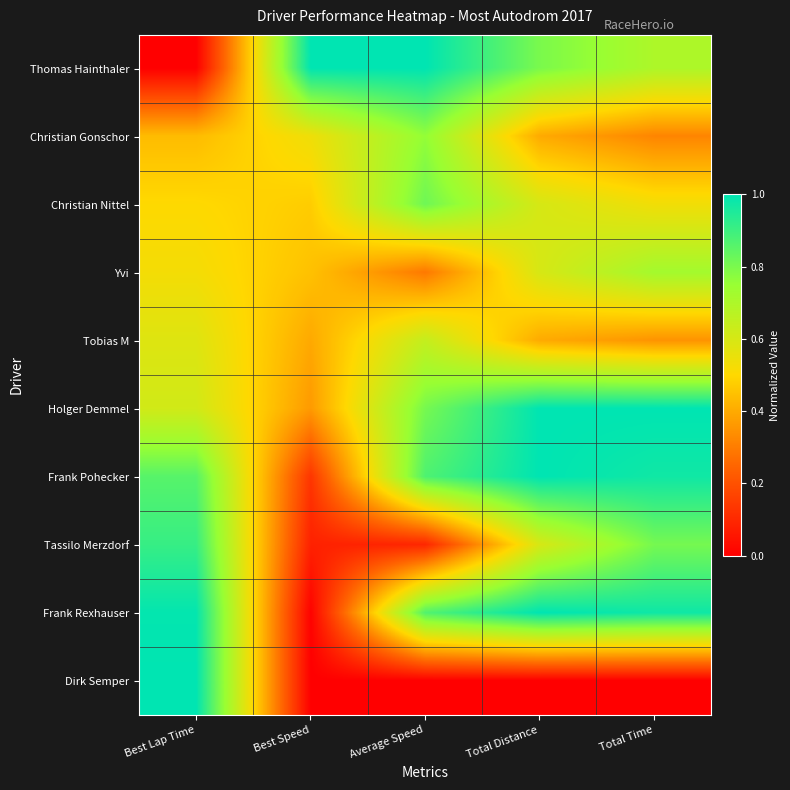

Reading right to left, transcribe all the data shown in this chart.

Thomas Hainthaler: Total Time=0.7	Total Distance=0.8	Average Speed=1.0	Best Speed=1.0	Best Lap Time=0.0
Christian Gonschor: Total Time=0.3	Total Distance=0.4	Average Speed=0.8	Best Speed=0.5	Best Lap Time=0.4
Christian Nittel: Total Time=0.5	Total Distance=0.6	Average Speed=0.8	Best Speed=0.5	Best Lap Time=0.5
Yvi: Total Time=0.7	Total Distance=0.6	Average Speed=0.3	Best Speed=0.4	Best Lap Time=0.5
Tobias M: Total Time=0.4	Total Distance=0.4	Average Speed=0.6	Best Speed=0.4	Best Lap Time=0.6
Holger Demmel: Total Time=1.0	Total Distance=1.0	Average Speed=0.8	Best Speed=0.4	Best Lap Time=0.6
Frank Pohecker: Total Time=1.0	Total Distance=1.0	Average Speed=0.9	Best Speed=0.1	Best Lap Time=0.9
Tassilo Merzdorf: Total Time=0.8	Total Distance=0.6	Average Speed=0.1	Best Speed=0.1	Best Lap Time=0.9
Frank Rexhauser: Total Time=1.0	Total Distance=1.0	Average Speed=0.9	Best Speed=0.0	Best Lap Time=1.0
Dirk Semper: Total Time=0.0	Total Distance=0.0	Average Speed=0.0	Best Speed=0.0	Best Lap Time=1.0